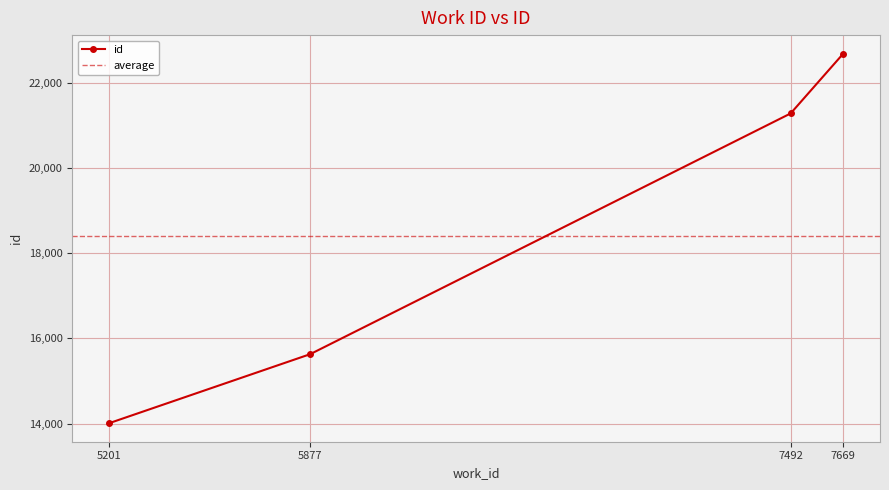

What is the difference between the values at 5877 and 7669?

7057